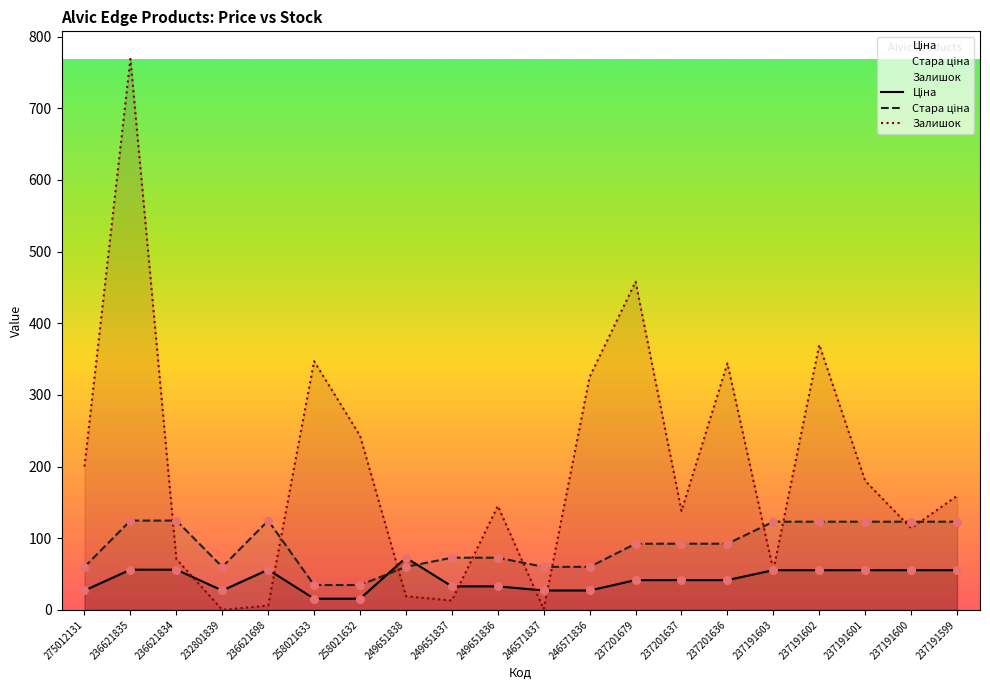

Which series contains the lowest Y value?

Залишок